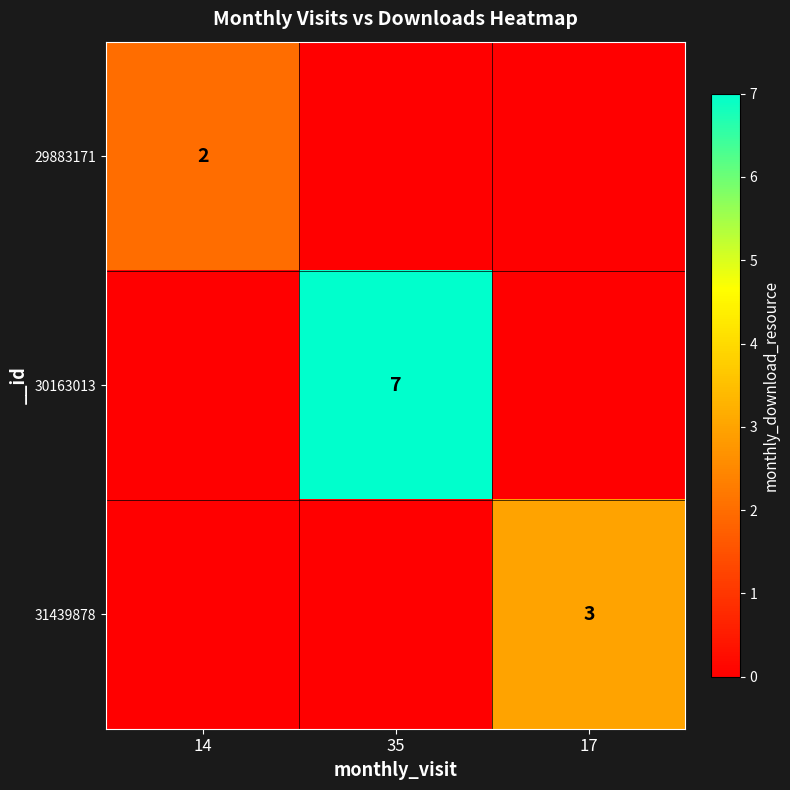

What is the total value across all series at 14?

2